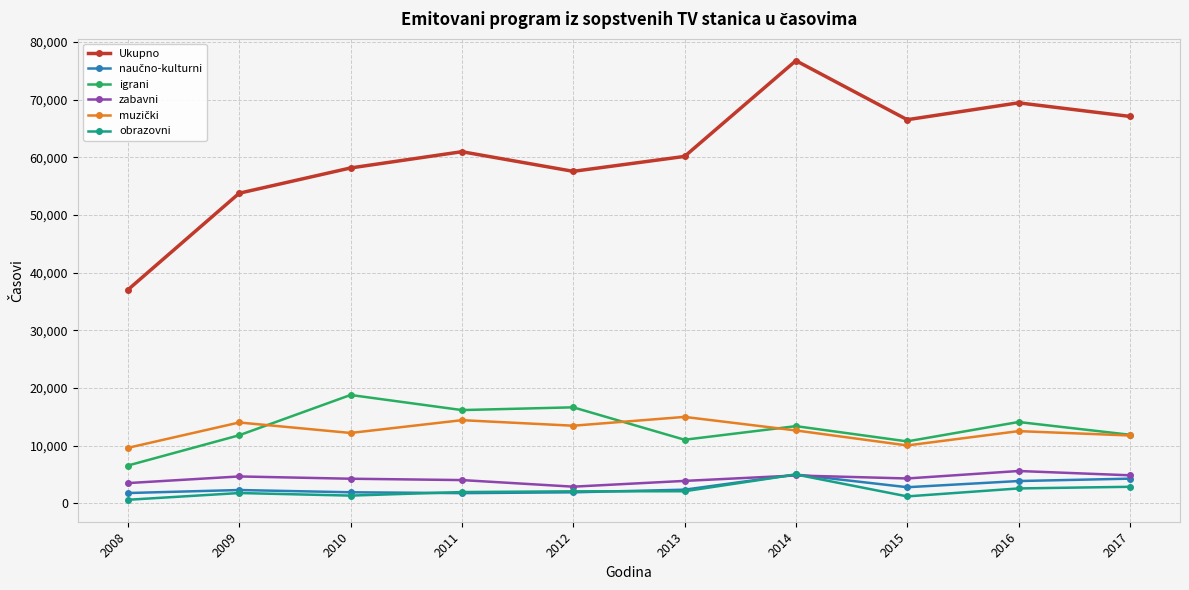

True or false: zabavni and igrani intersect in this chart.

False